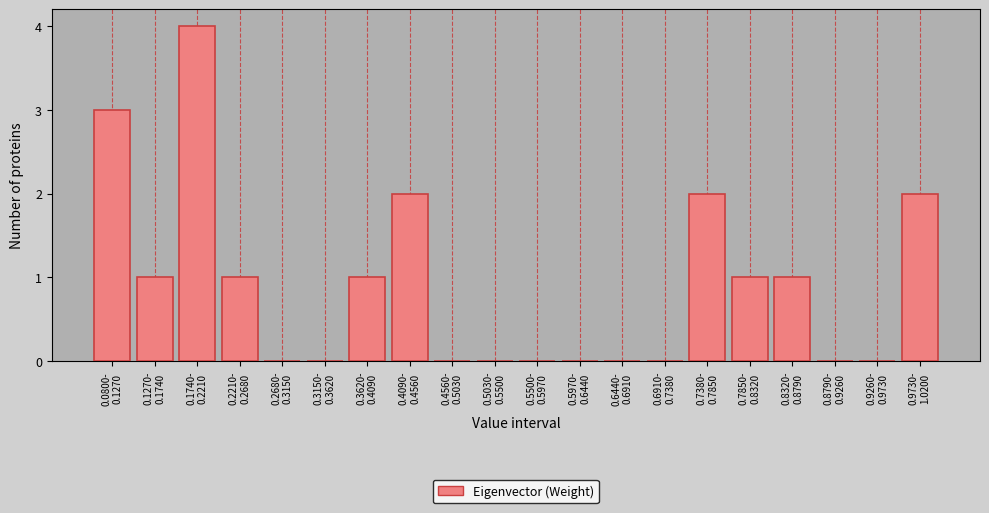

What is the greatest value displayed?

4